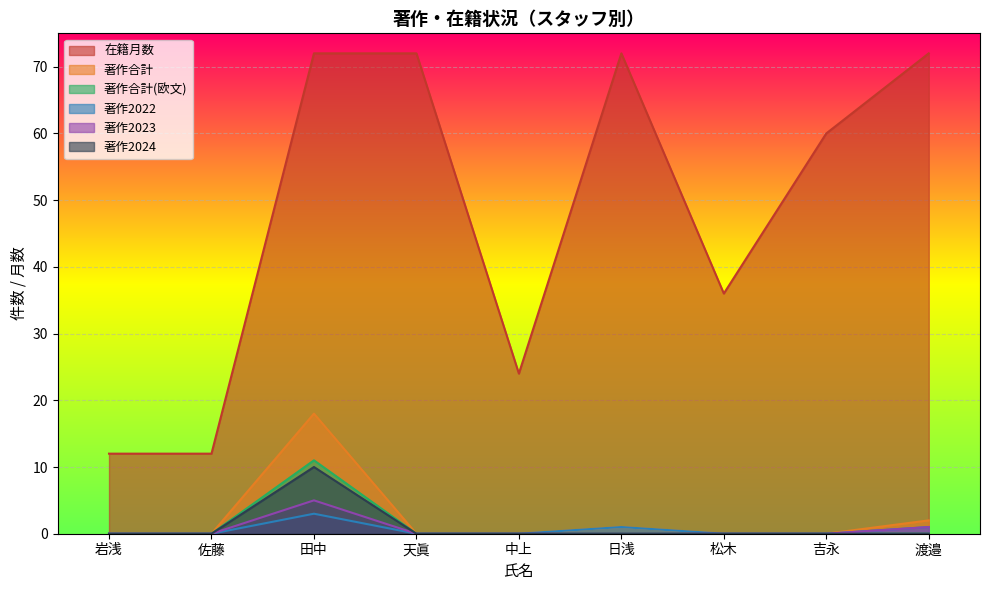

At how many categories does at least one series exceed 35?

6